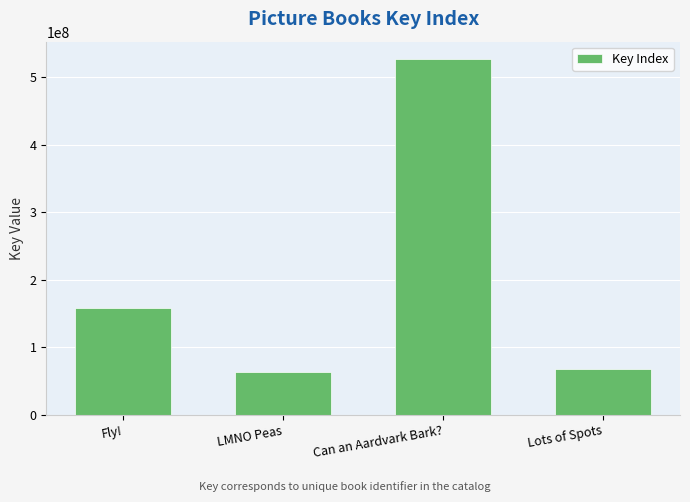

True or false: the data shows 15994936 at LMNO Peas.

False